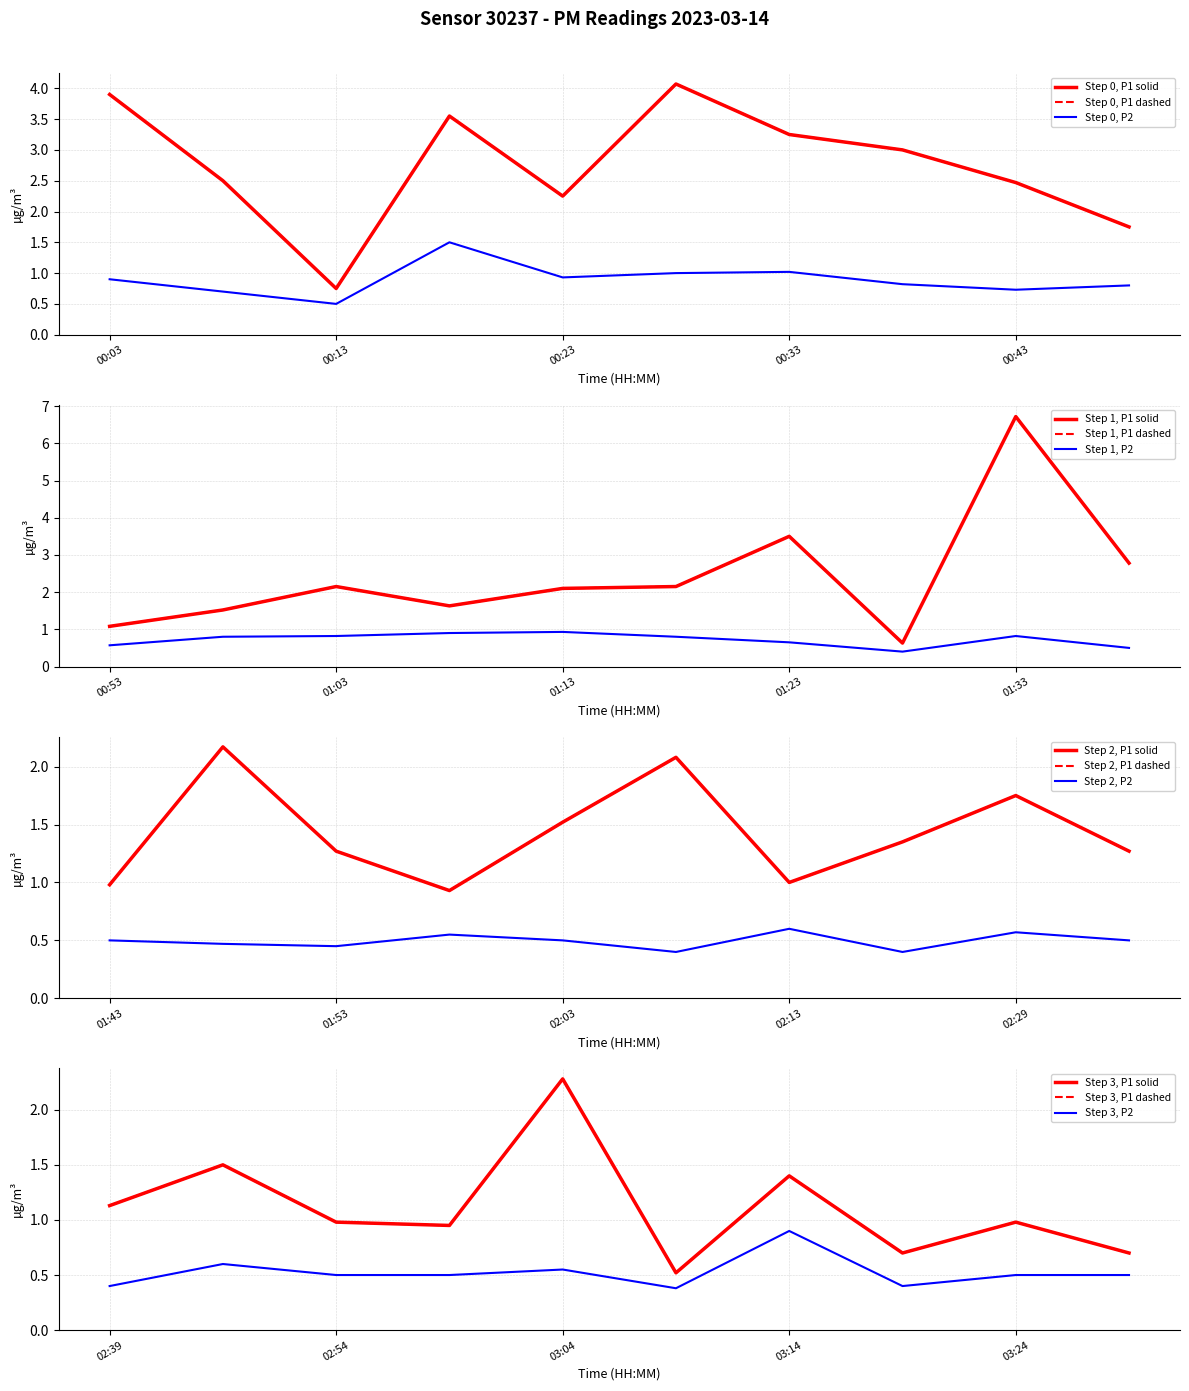

The value of P2 at 00:43 is 1.3. True or false?

False